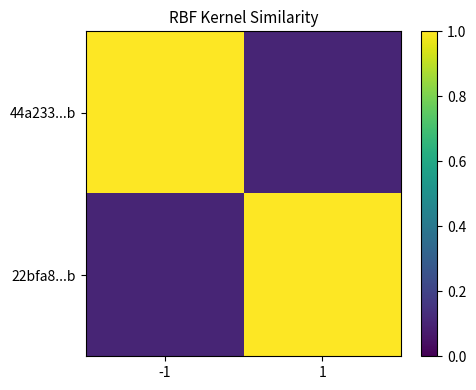

Which label corresponds to the smallest value in the chart?

1